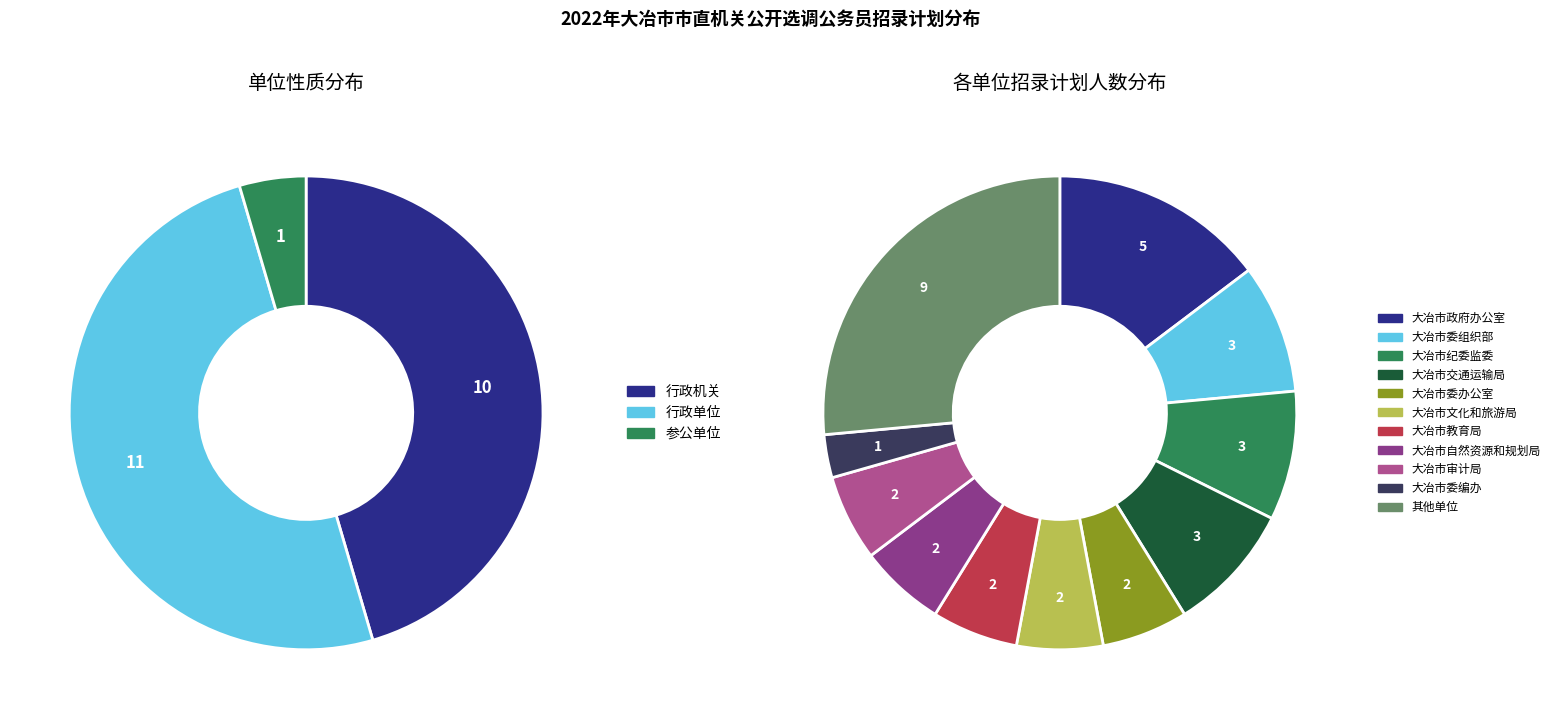

Is it true that 行政单位 is 57% of the pie?

False